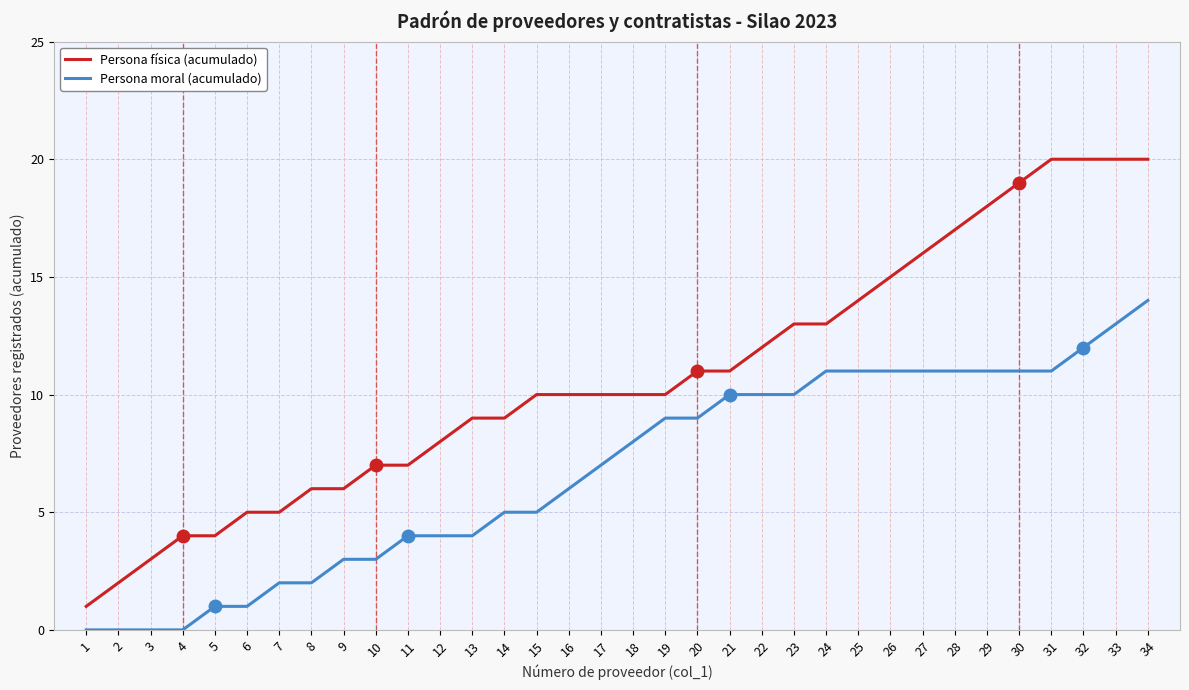

Which series has the largest range (max minus min)?

Persona física (acumulado)